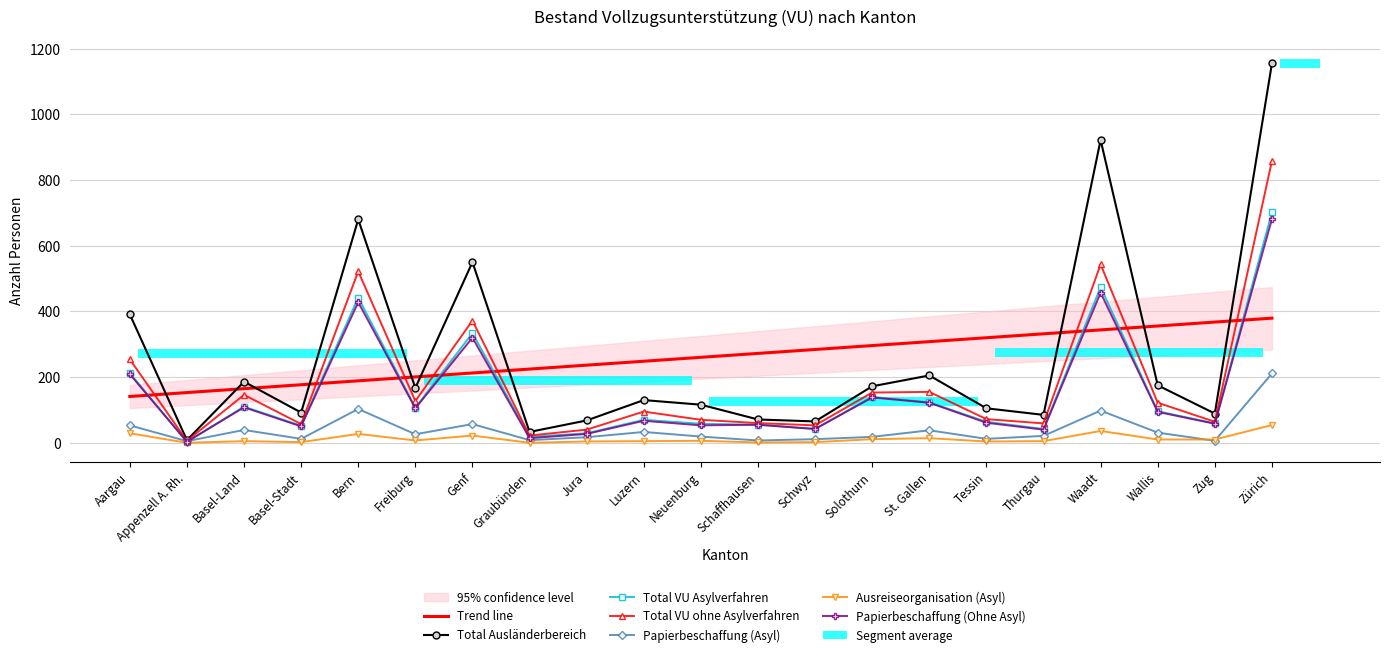

What is the difference between the highest and lowest values at Thurgau?

80